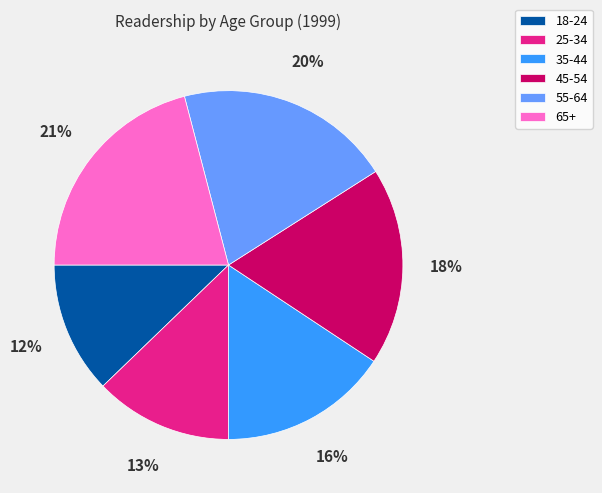

Between 65+ and 45-54, which is larger?

65+